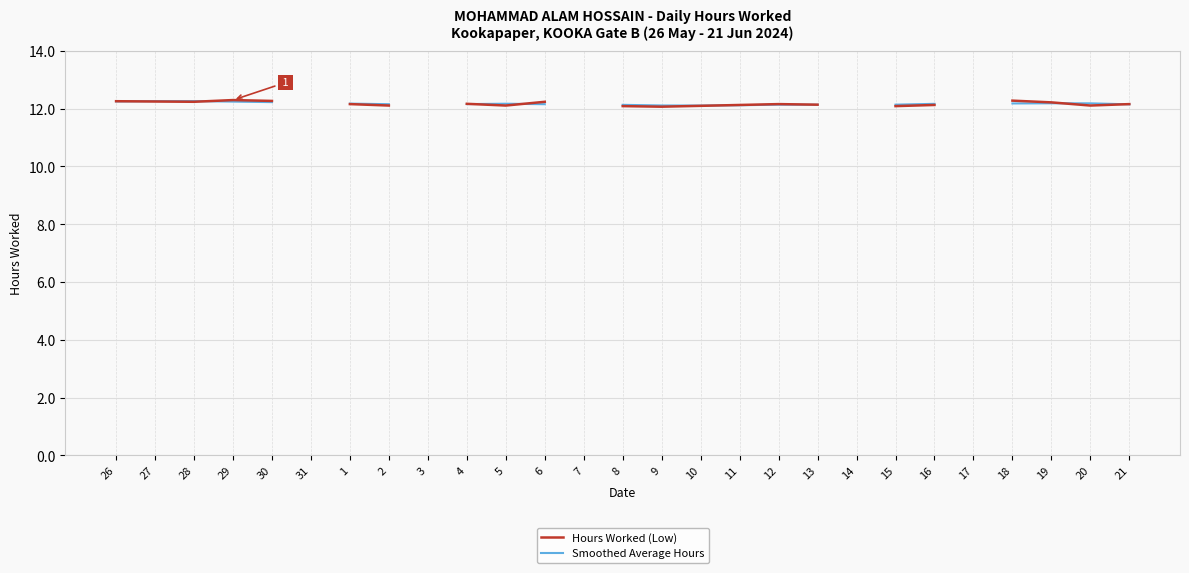

What is the label of the 9th point from the right?

13